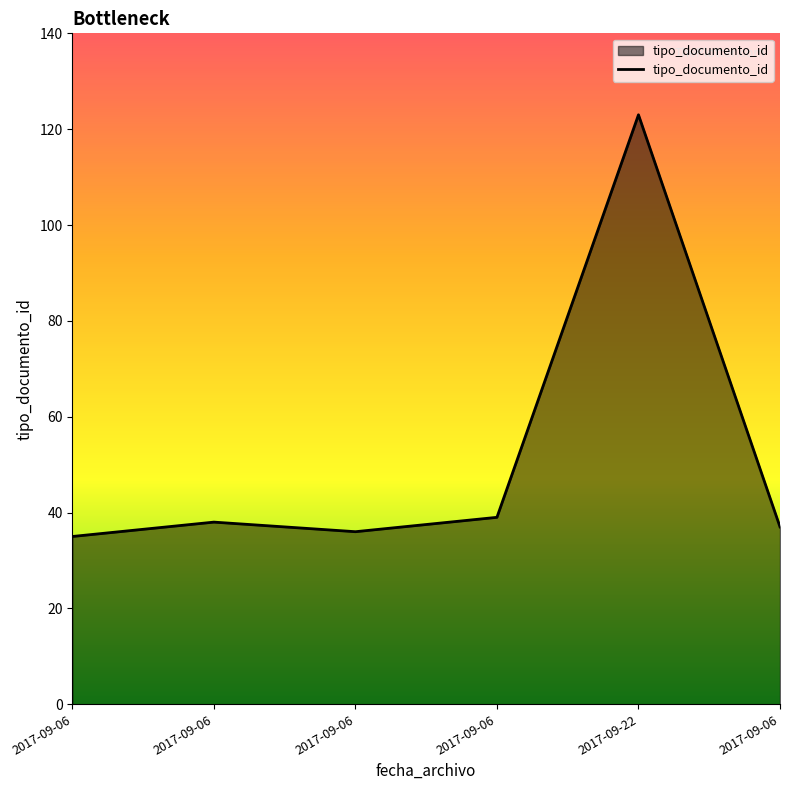

Count the number of data series in this chart.

1